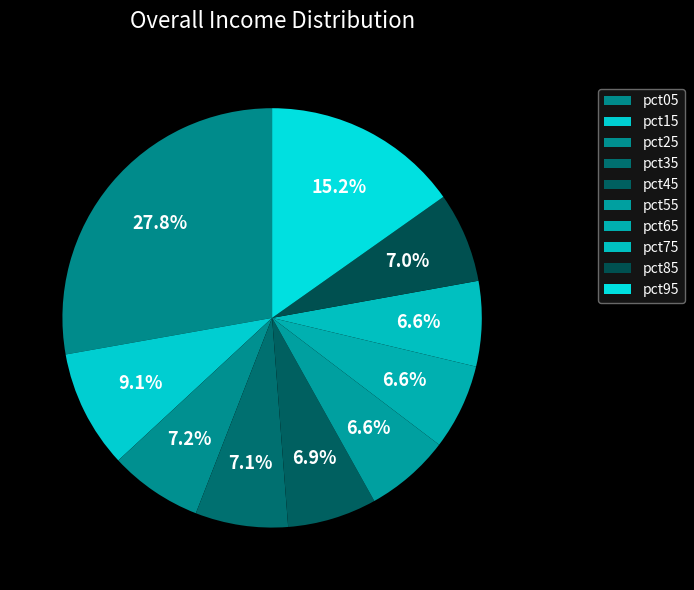

True or false: pct25 accounts for 7% of the total.

True